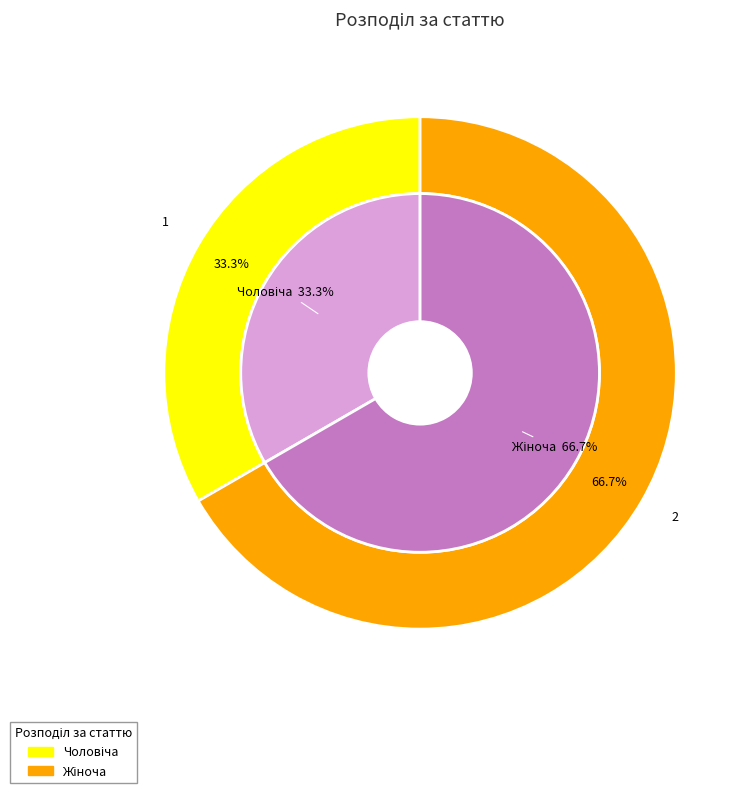

Combined, do Жіноча and Чоловіча account for over 50%?

Yes